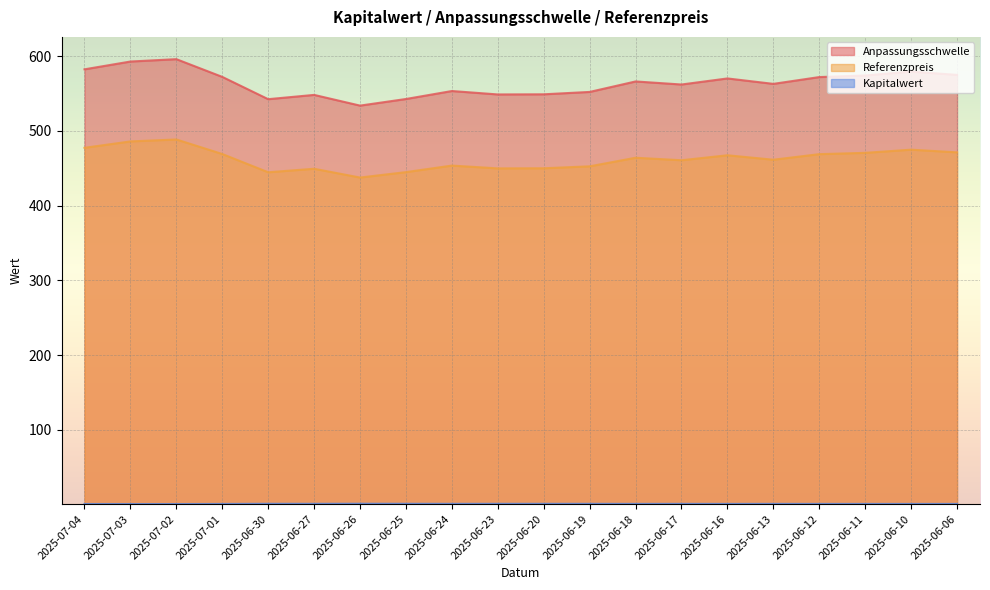

What position from the left is 2025-07-03?

2